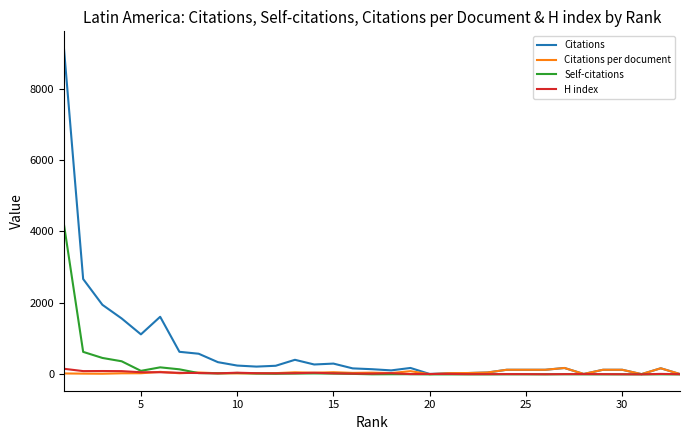

What are all the series names shown in the legend?

Citations, Citations per document, Self-citations, H index